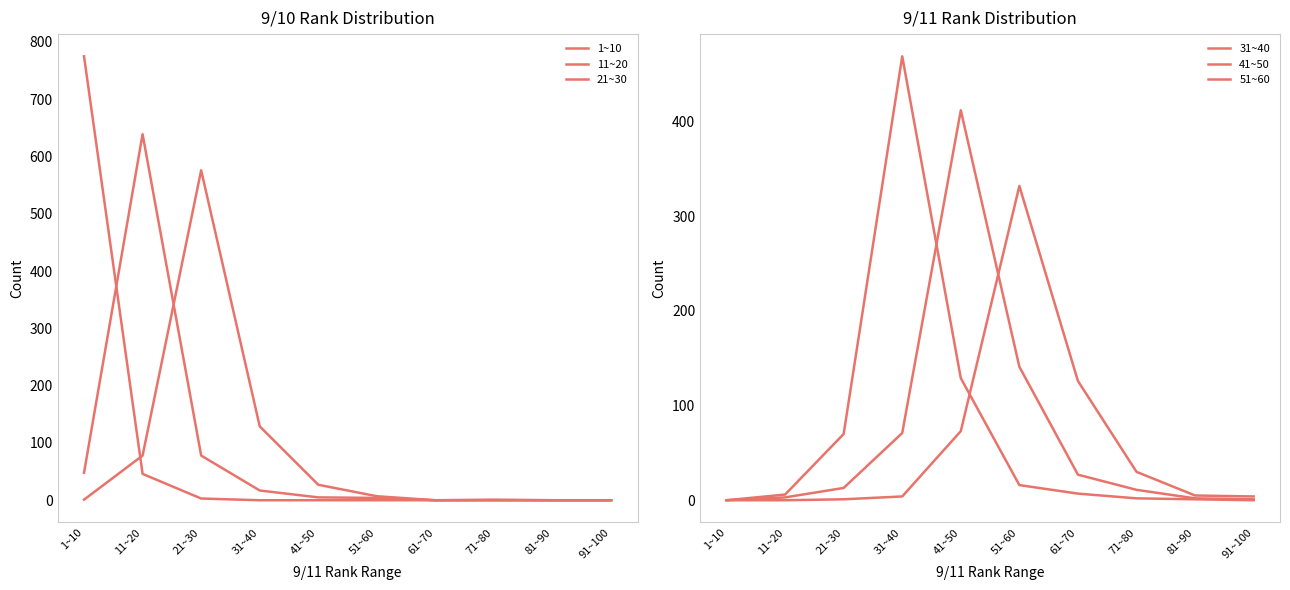

The 41~50 series shows 1 at 91~100. True or false?

True